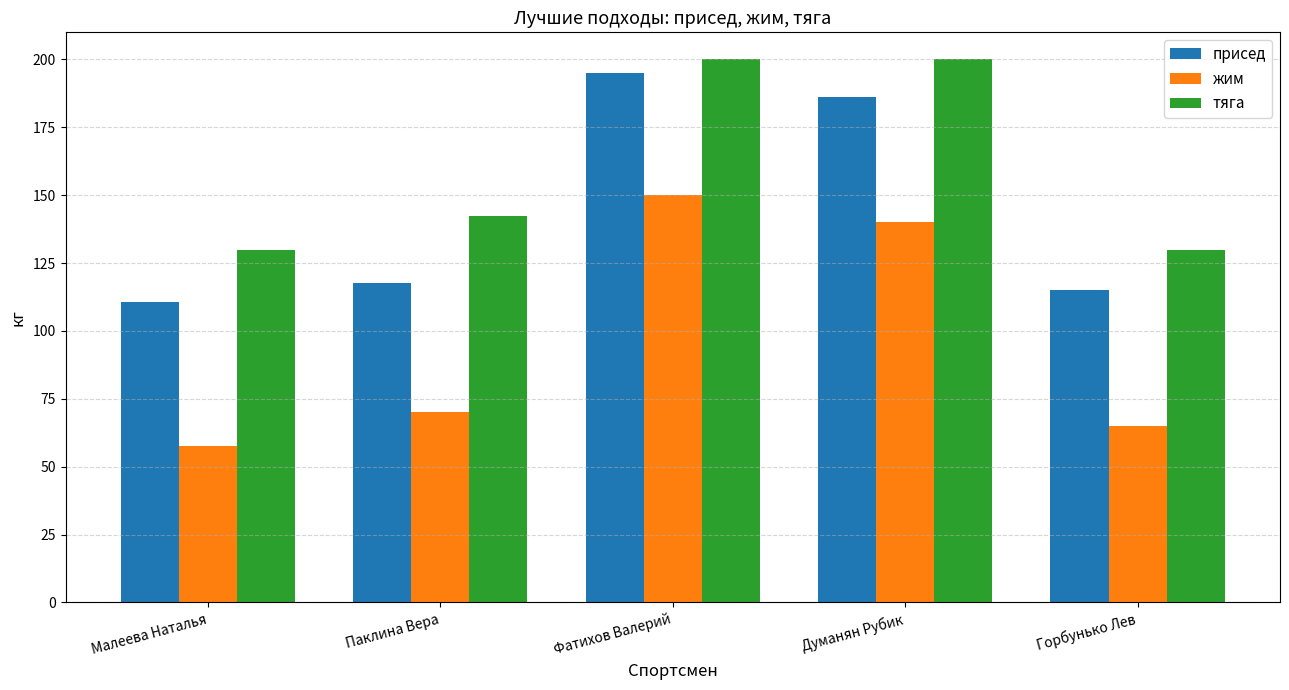

Is it true that присед equals 110.5 at Малеева Наталья?

True